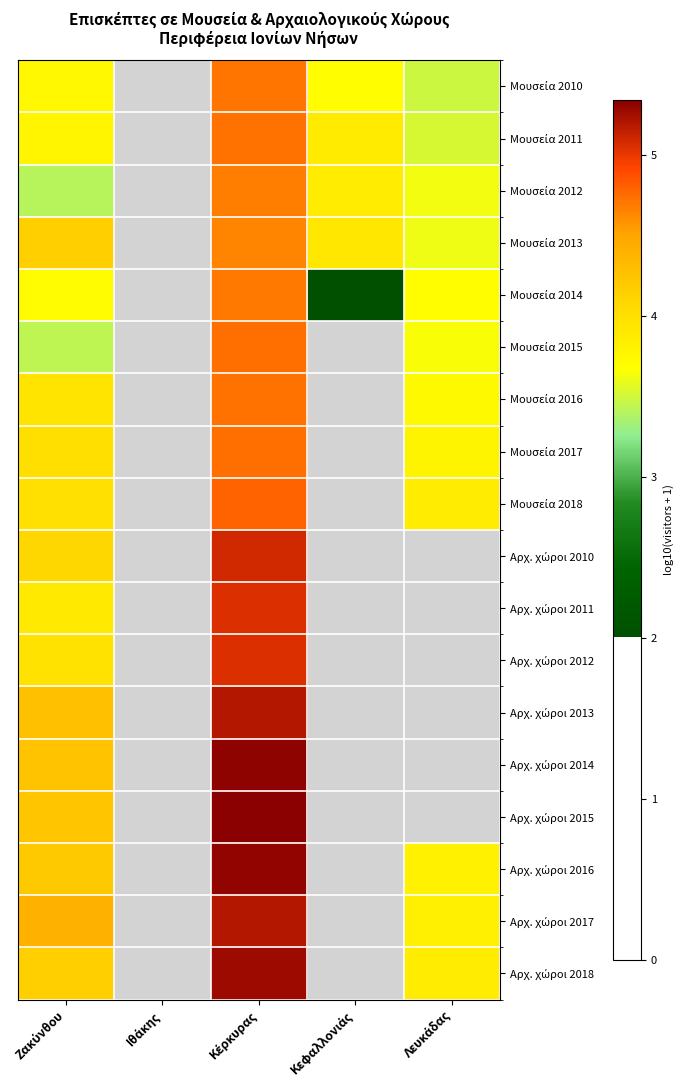

What is the difference between the maximum and minimum values in the Αρχ. χώροι 2011 series?

1.2